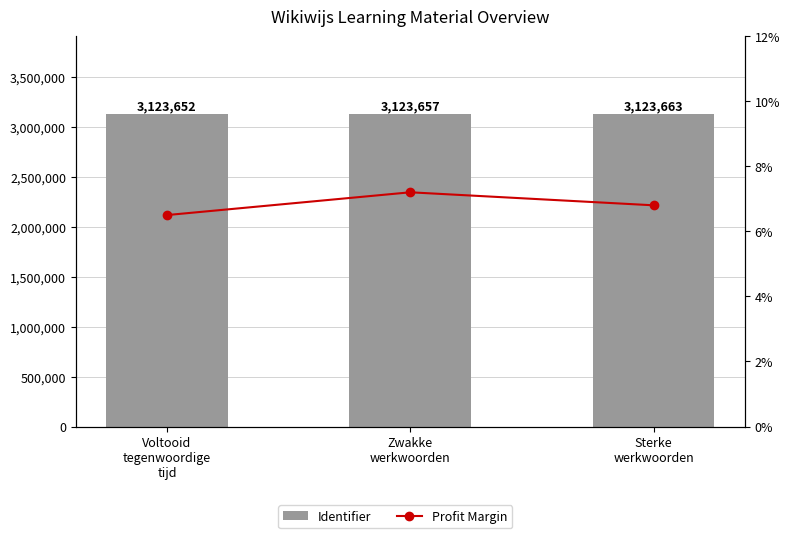

At which label does Identifier first exceed 3123657?

Sterke
werkwoorden